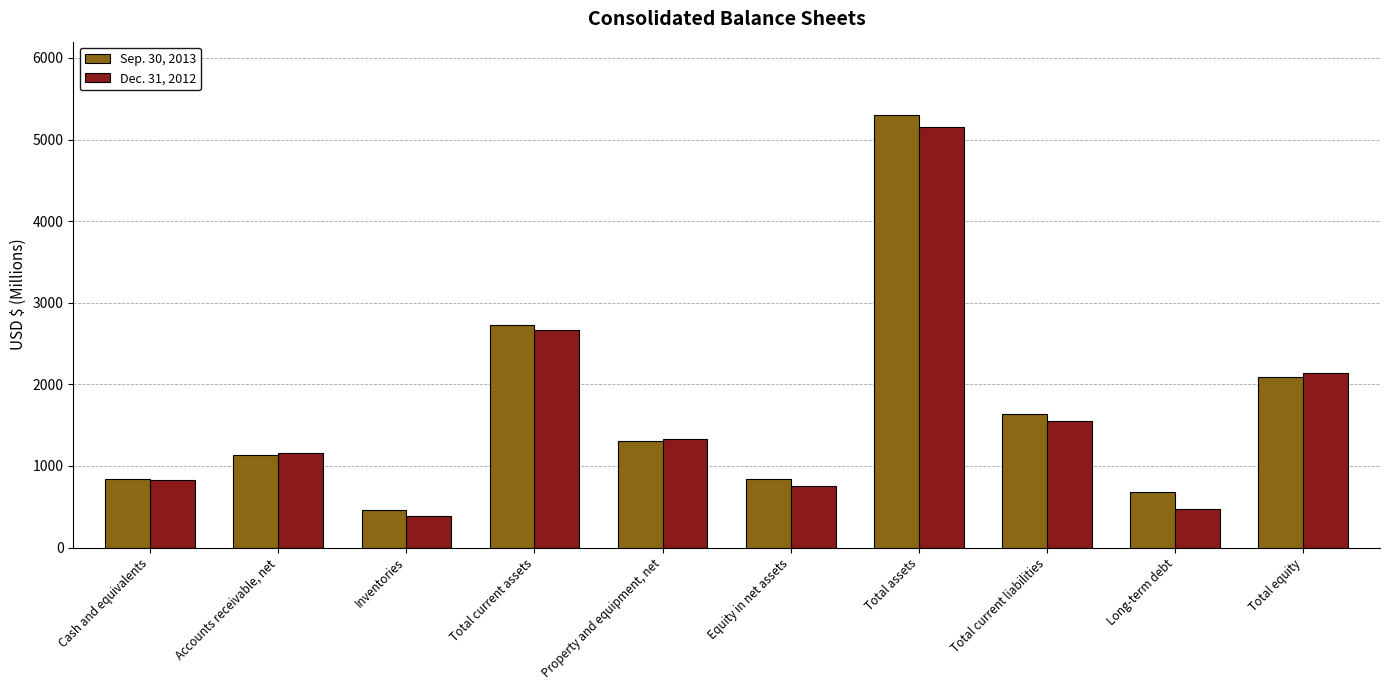

How many values in the Sep. 30, 2013 series are below 1307?

5